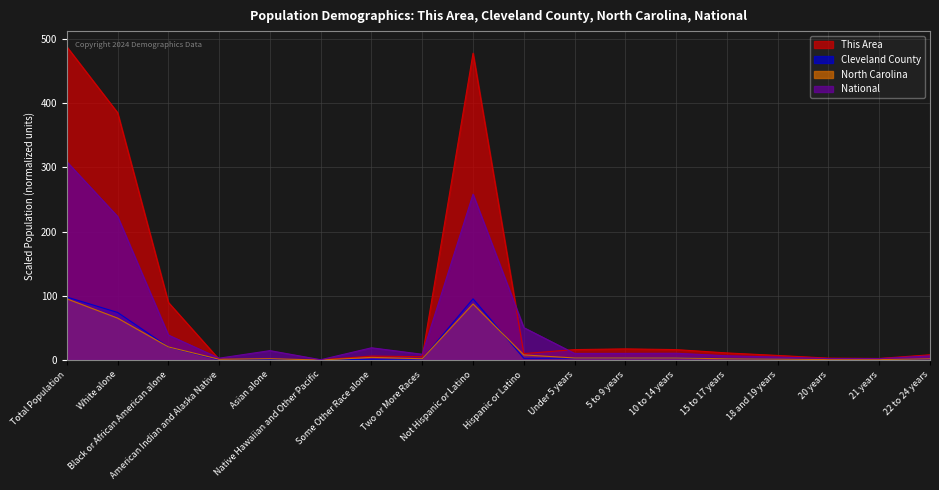

True or false: Cleveland County and National intersect in this chart.

False